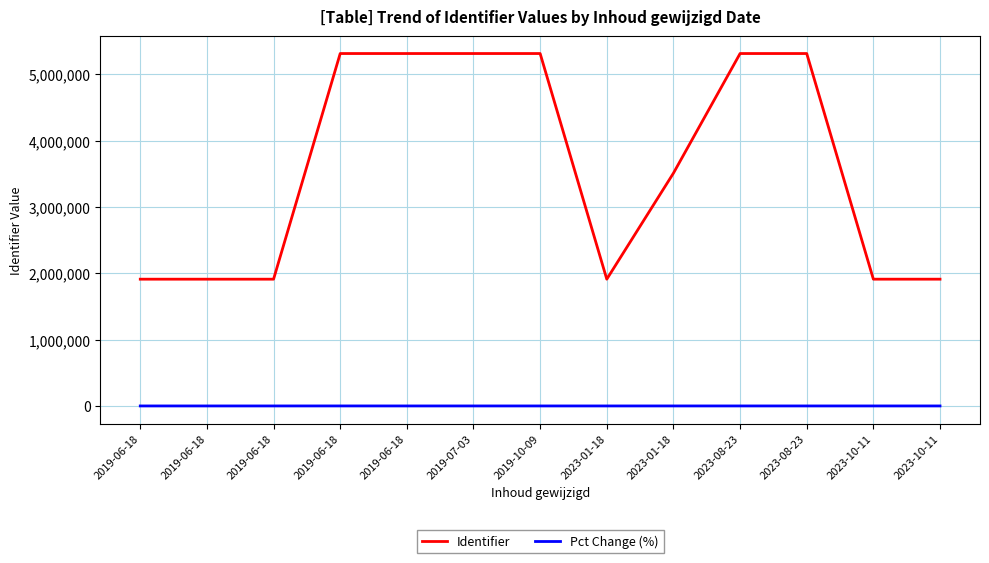

True or false: Pct Change (%) and Identifier cross at least once.

False